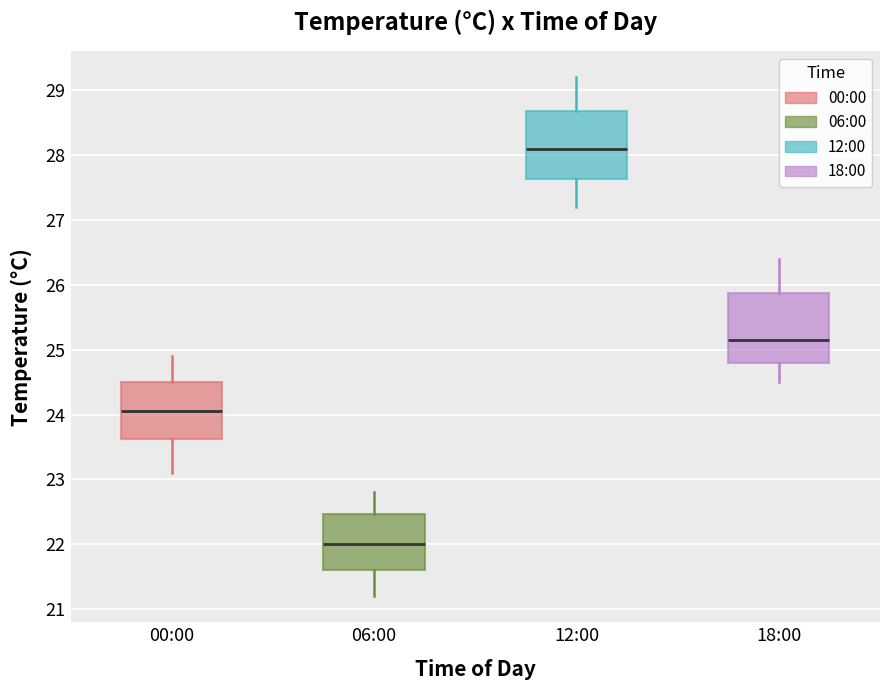

Reading left to right, read every box against the y-axis: the position of its median line, the range the box covers, and the ends of its whiskers. The values are not printed on the chart, so give them approximately, as read against the axis.

00:00: median 24.1, box 23.6 to 24.5, whiskers 23.1 to 24.9
06:00: median 22.0, box 21.6 to 22.5, whiskers 21.2 to 22.8
12:00: median 28.1, box 27.6 to 28.7, whiskers 27.2 to 29.2
18:00: median 25.2, box 24.8 to 25.9, whiskers 24.5 to 26.4